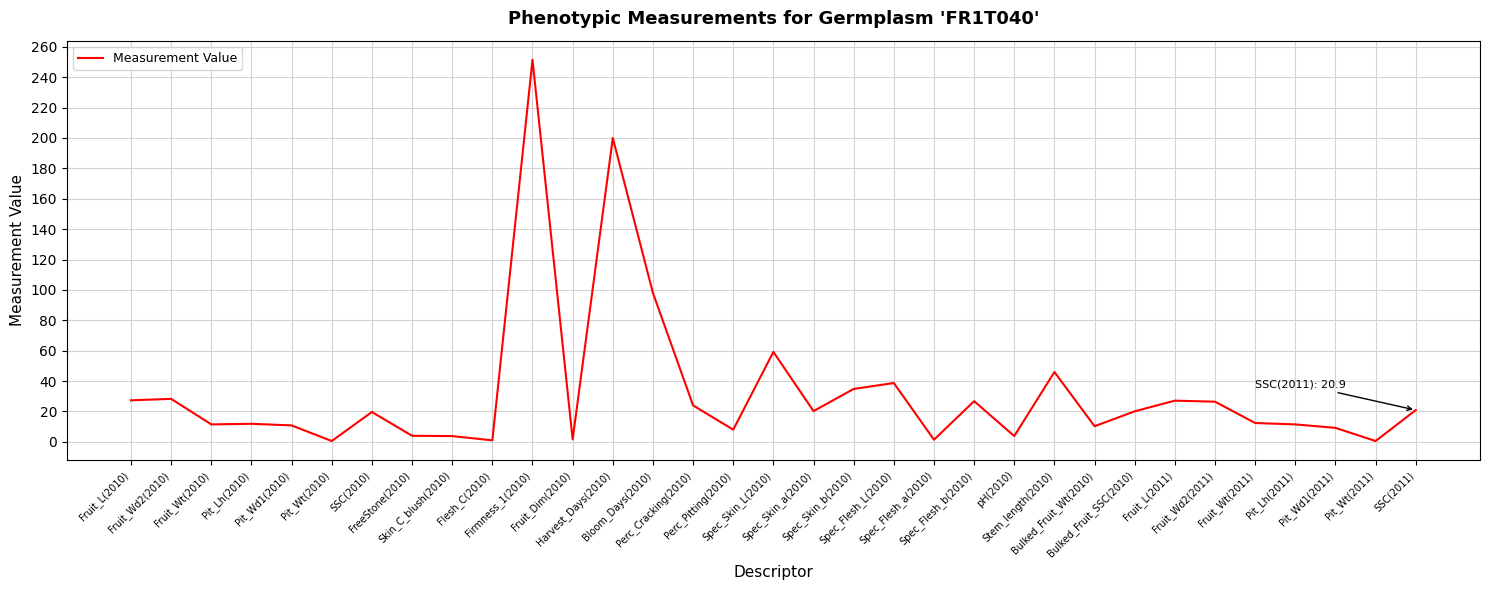

Read the value at Perc_Pitting(2010).

8.0